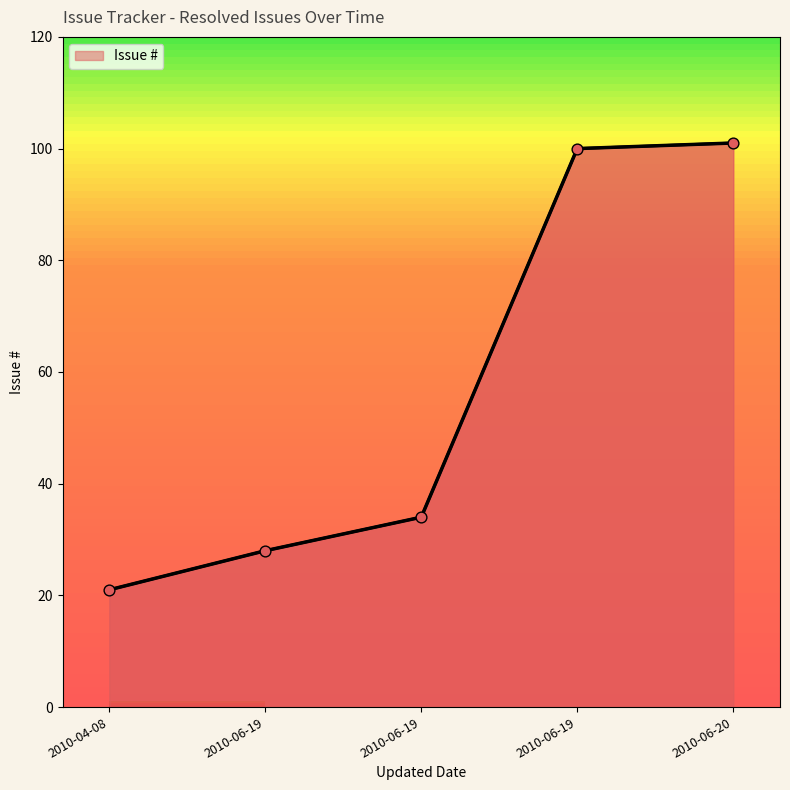

Is this an area chart (filled region under the line)?

Yes